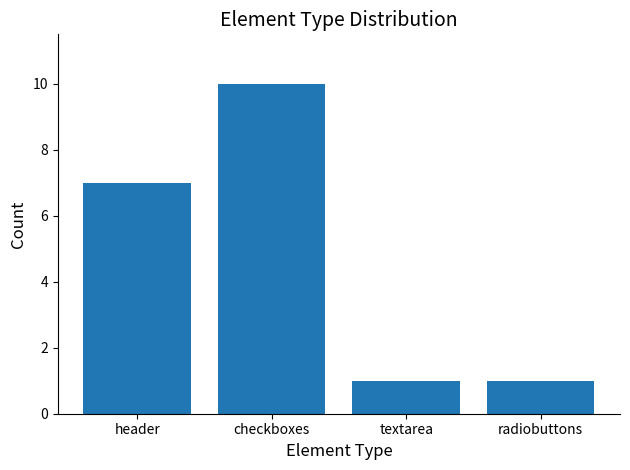

What value does the data have at checkboxes?

10